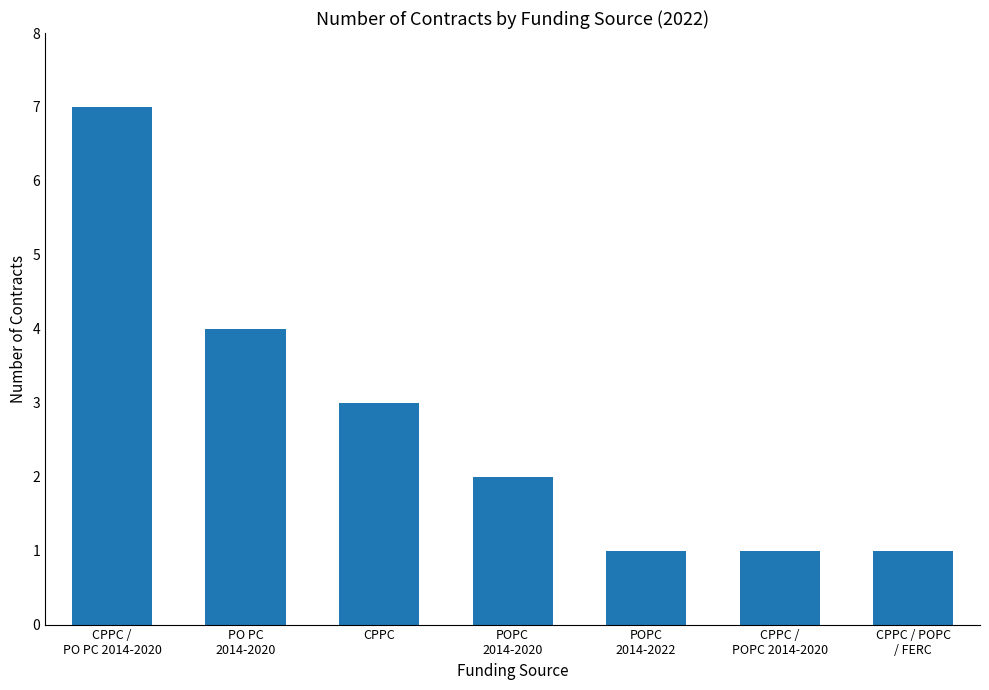

What position from the right is CPPC /
POPC 2014-2020?

2